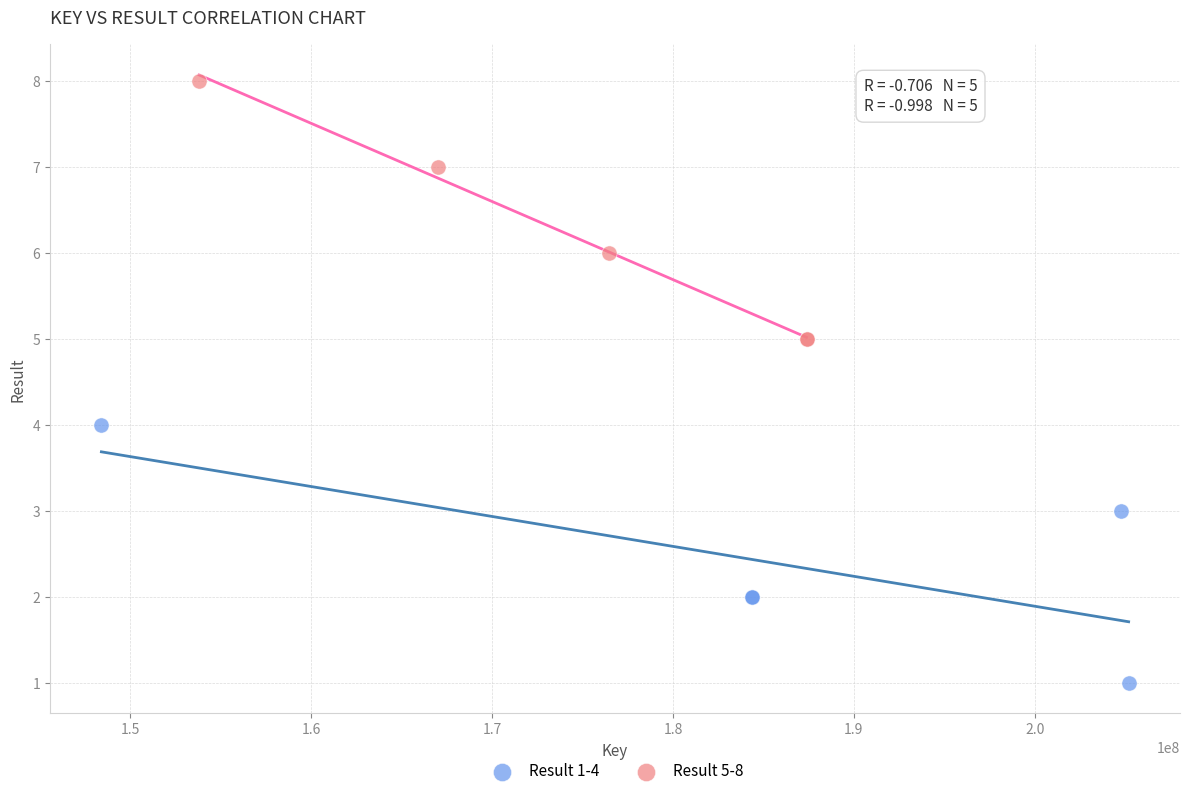

Which series reaches the minimum Y coordinate?

Result 1-4